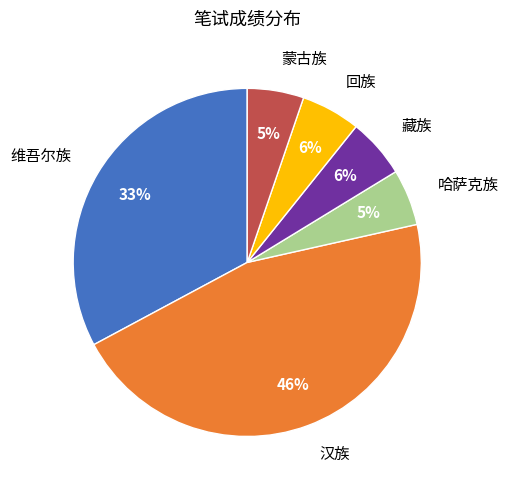

Is the sum of 藏族 and 蒙古族 greater than half?

No